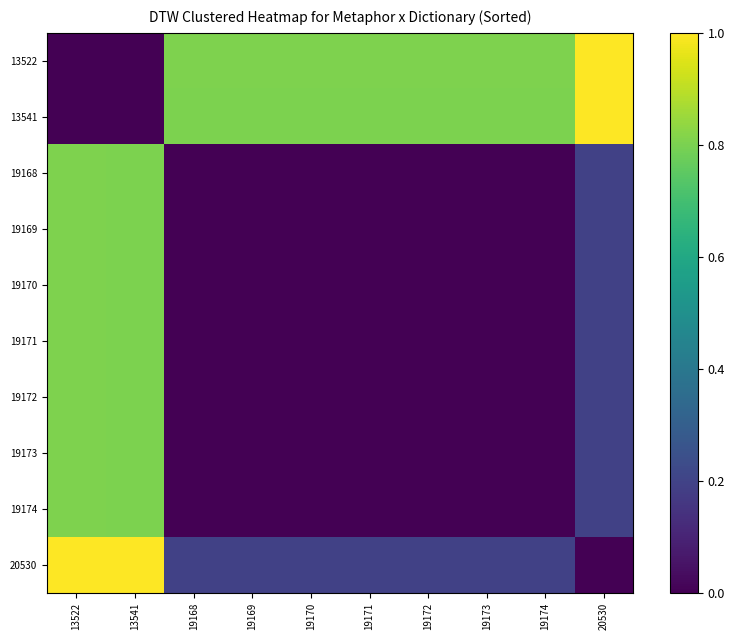

Reading left to right, transcribe all the data shown in this chart.

13522: 13522=0.0	13541=0.0	19168=0.8	19169=0.8	19170=0.8	19171=0.8	19172=0.8	19173=0.8	19174=0.8	20530=1.0
13541: 13522=0.0	13541=0.0	19168=0.8	19169=0.8	19170=0.8	19171=0.8	19172=0.8	19173=0.8	19174=0.8	20530=1.0
19168: 13522=0.8	13541=0.8	19168=0.0	19169=0.0	19170=0.0	19171=0.0	19172=0.0	19173=0.0	19174=0.0	20530=0.2
19169: 13522=0.8	13541=0.8	19168=0.0	19169=0.0	19170=0.0	19171=0.0	19172=0.0	19173=0.0	19174=0.0	20530=0.2
19170: 13522=0.8	13541=0.8	19168=0.0	19169=0.0	19170=0.0	19171=0.0	19172=0.0	19173=0.0	19174=0.0	20530=0.2
19171: 13522=0.8	13541=0.8	19168=0.0	19169=0.0	19170=0.0	19171=0.0	19172=0.0	19173=0.0	19174=0.0	20530=0.2
19172: 13522=0.8	13541=0.8	19168=0.0	19169=0.0	19170=0.0	19171=0.0	19172=0.0	19173=0.0	19174=0.0	20530=0.2
19173: 13522=0.8	13541=0.8	19168=0.0	19169=0.0	19170=0.0	19171=0.0	19172=0.0	19173=0.0	19174=0.0	20530=0.2
19174: 13522=0.8	13541=0.8	19168=0.0	19169=0.0	19170=0.0	19171=0.0	19172=0.0	19173=0.0	19174=0.0	20530=0.2
20530: 13522=1.0	13541=1.0	19168=0.2	19169=0.2	19170=0.2	19171=0.2	19172=0.2	19173=0.2	19174=0.2	20530=0.0